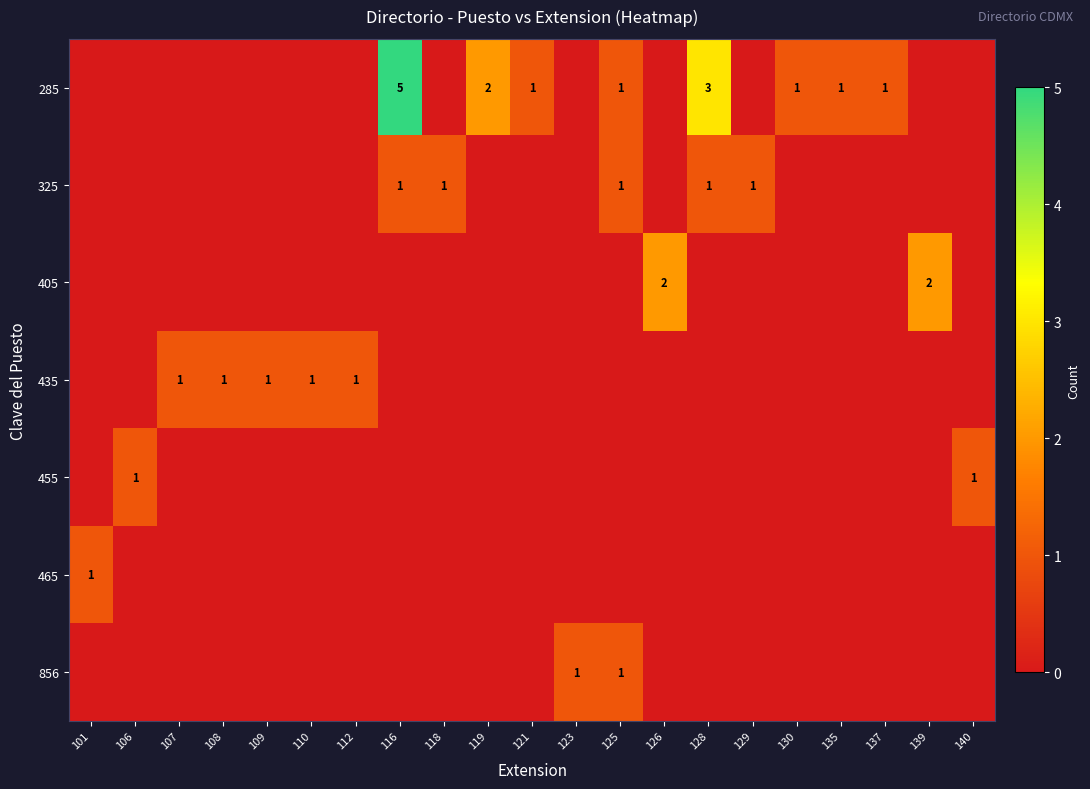

Count the number of data series in this chart.

7